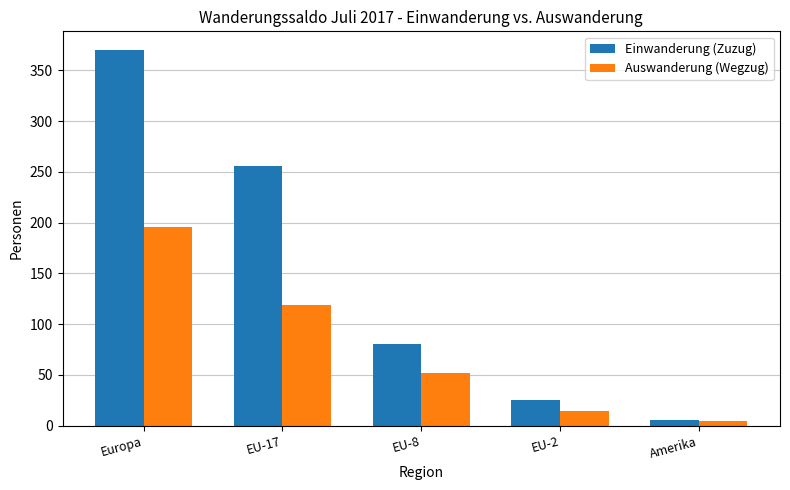

What is the approximate value of Einwanderung (Zuzug) at Europa?

370